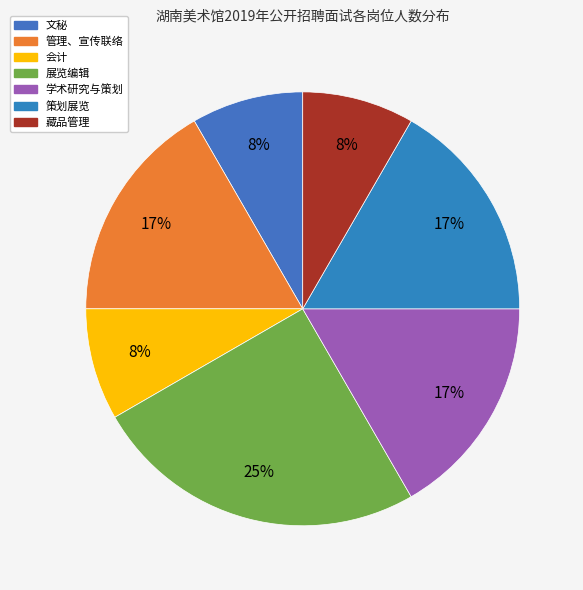

To the nearest percent, what portion does 学术研究与策划 represent?

17%